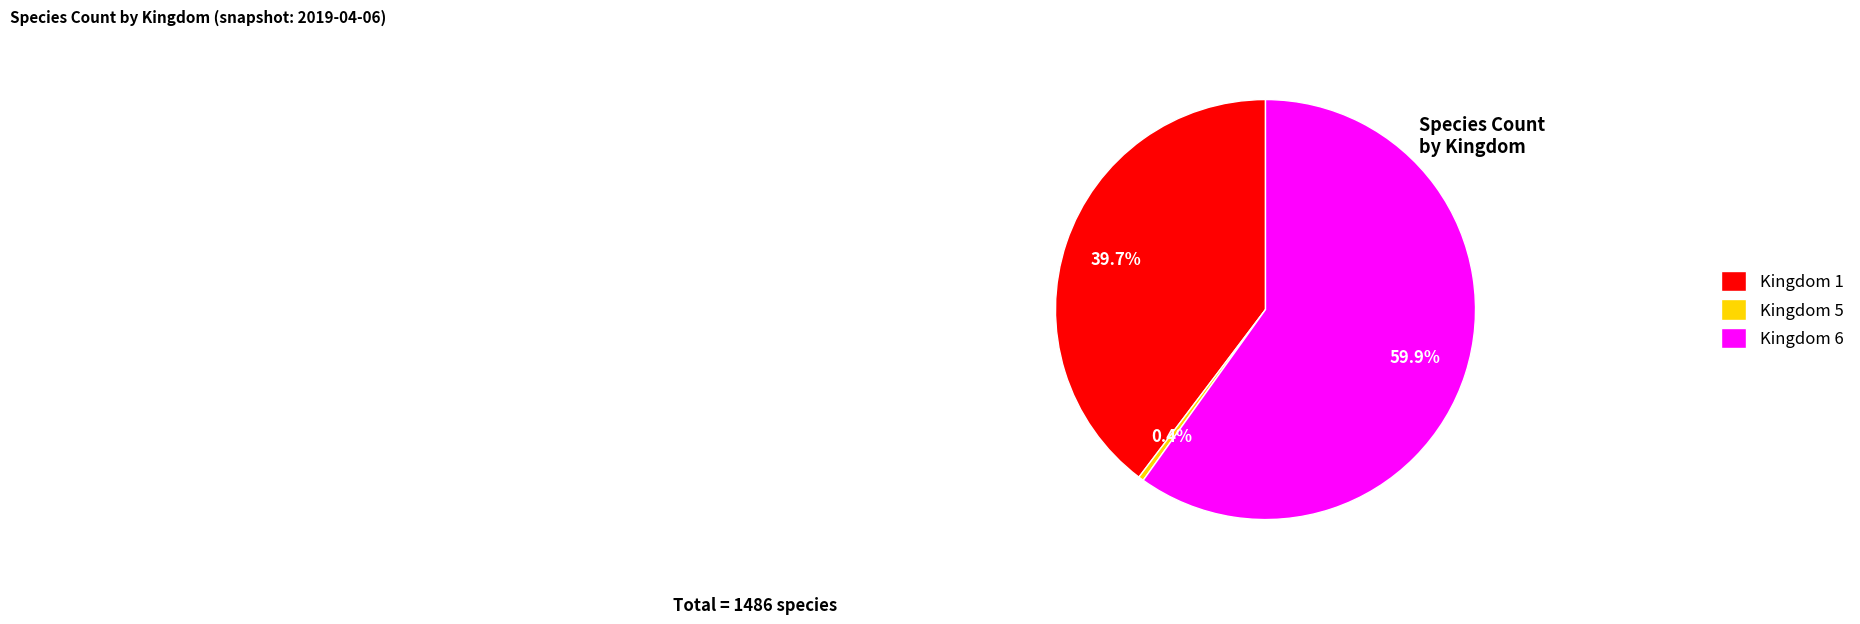

Between Kingdom 5 and Kingdom 1, which is larger?

Kingdom 1